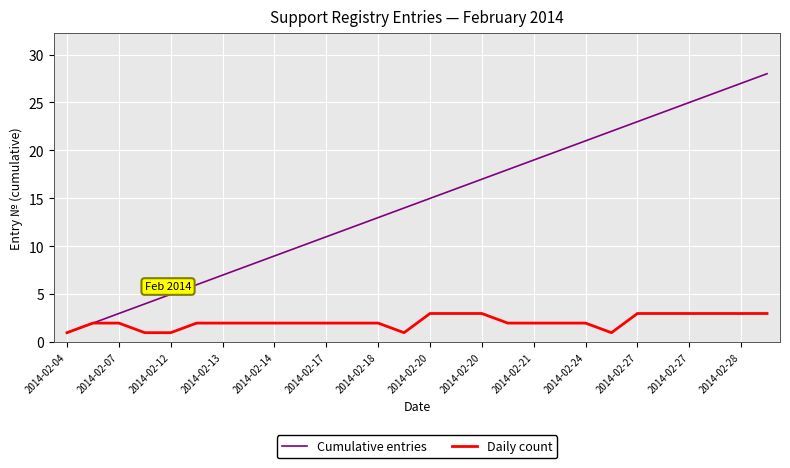

Which series has the largest range (max minus min)?

Cumulative entries